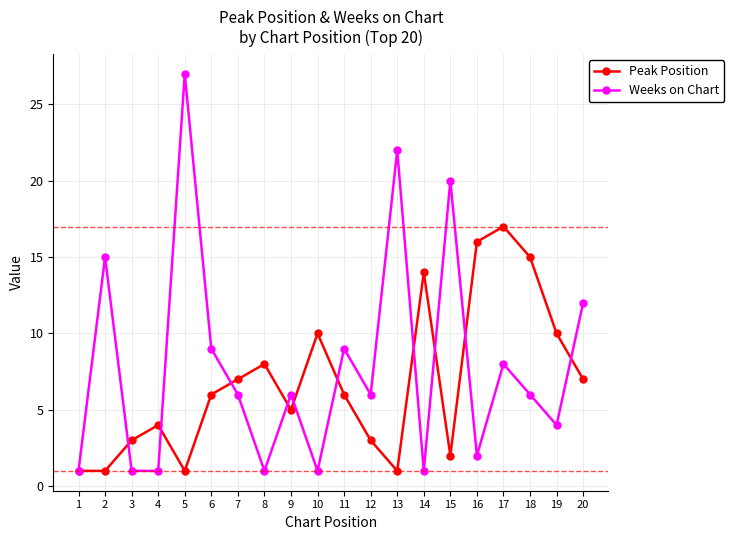

Which series changed the most between 2 and 7?

Weeks on Chart